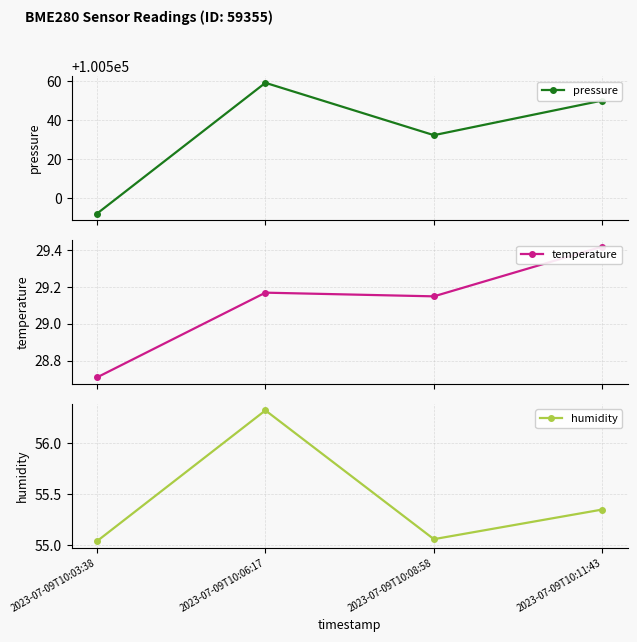

What are all the series names shown in the legend?

pressure, temperature, humidity